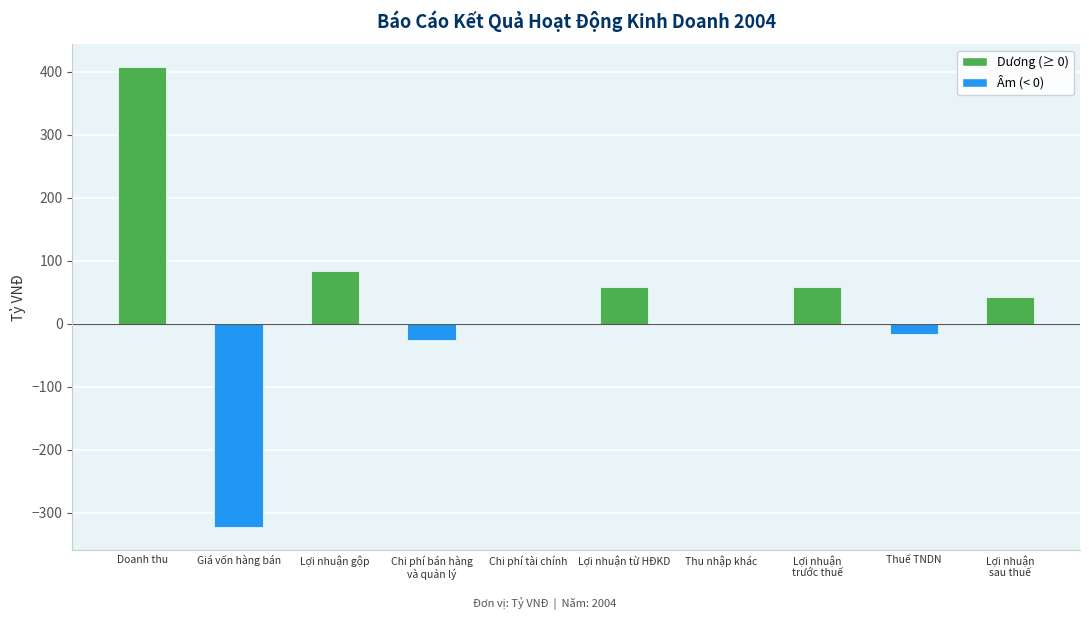

What is the change in value from Thu nhập khác to Lợi nhuận
sau thuế?

+43.0